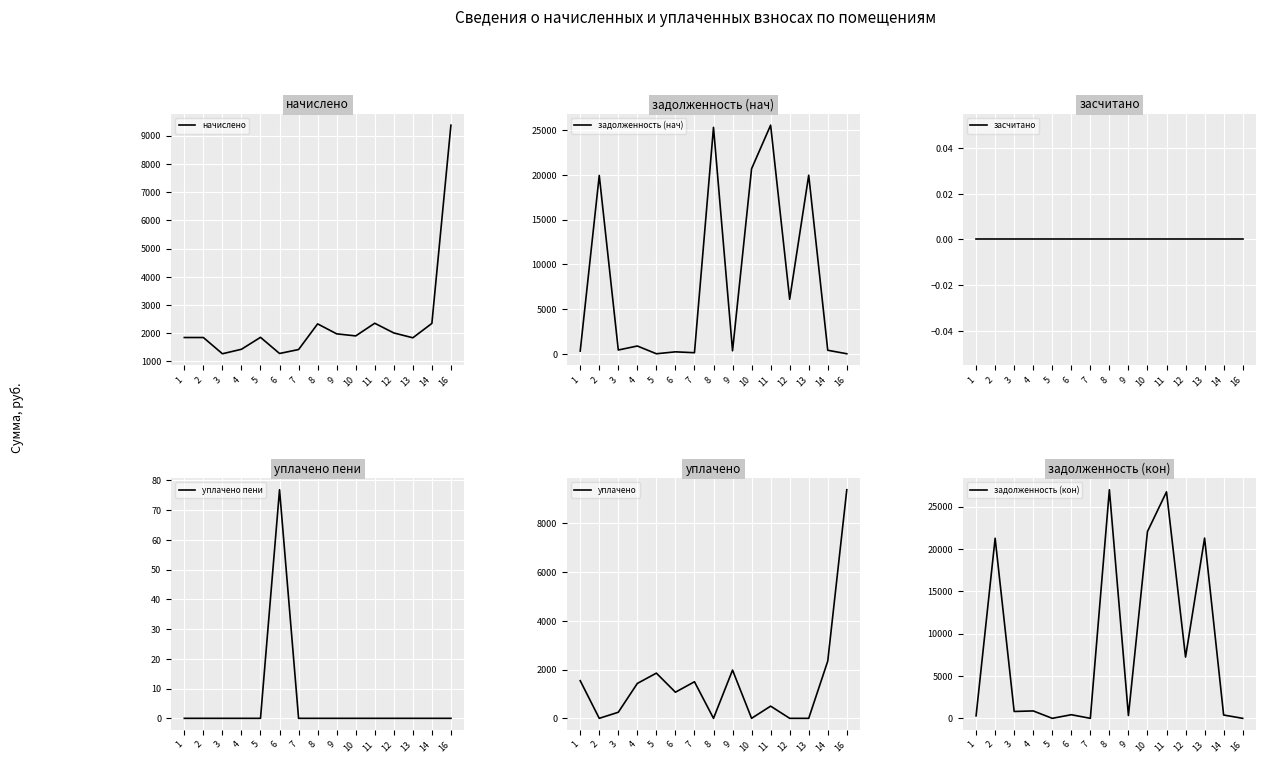

How many data points in задолженность (кон) are above 809?

8